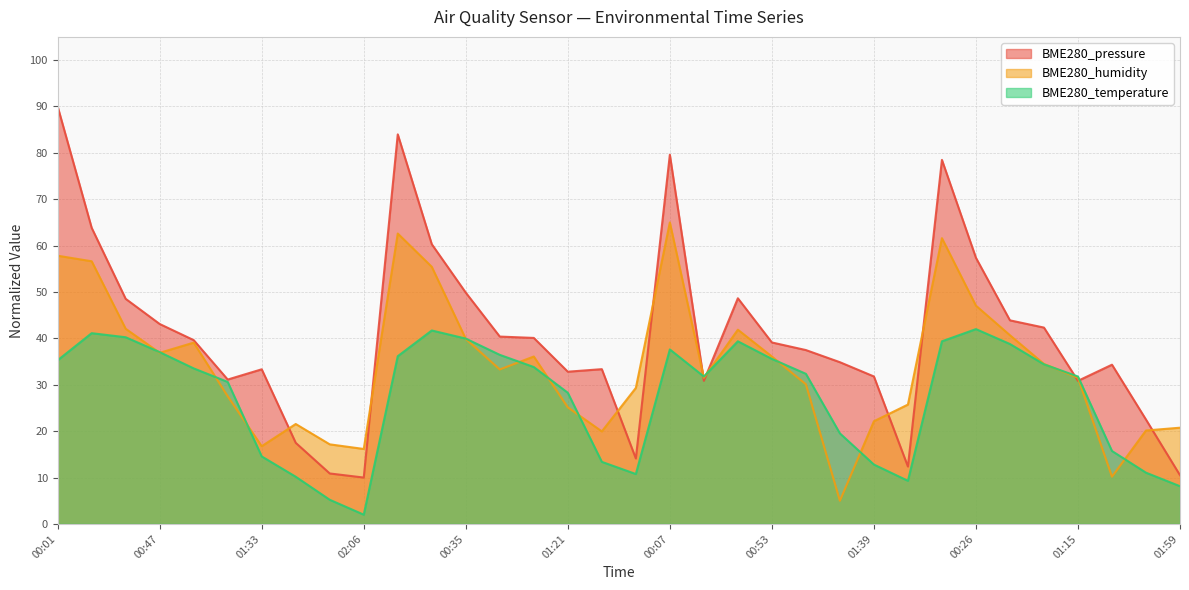

Between 00:07 and 00:32, which is larger?

00:07